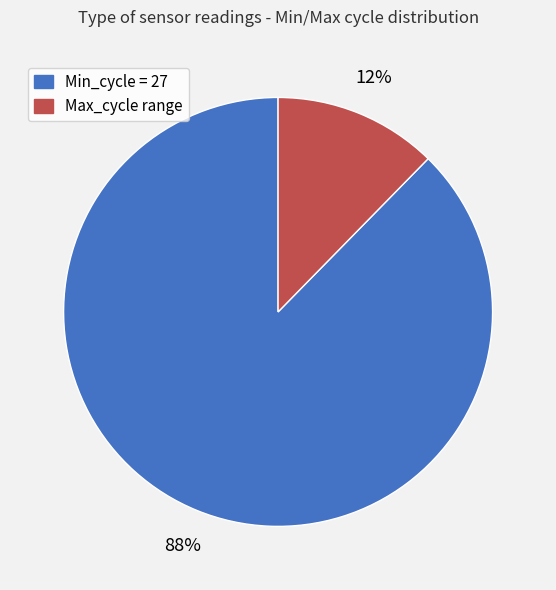

To the nearest percent, what is the average slice percentage?

50%